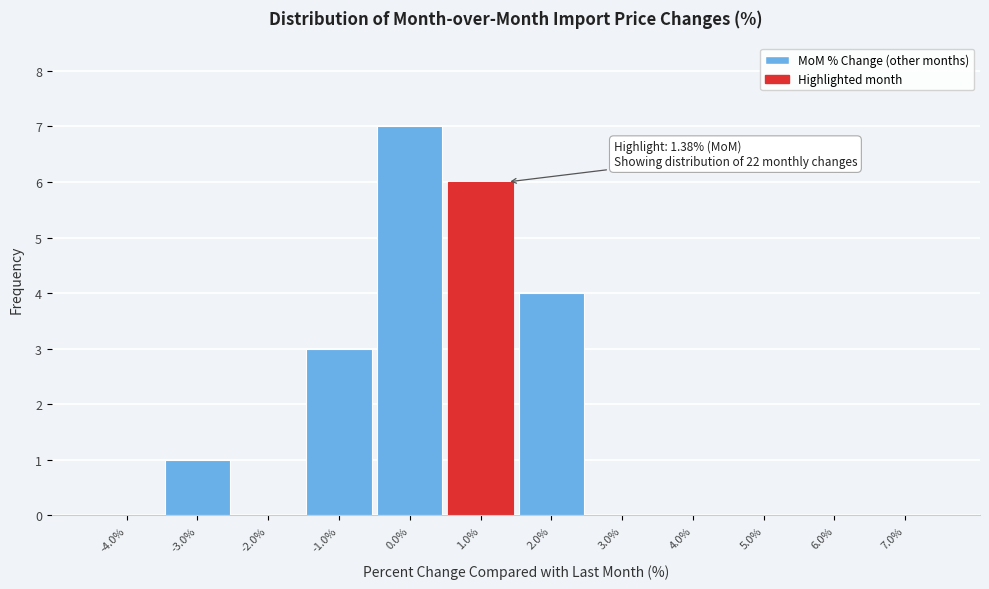

Over which range of the x-axis is the bar tallest?

-0.5 to 0.5